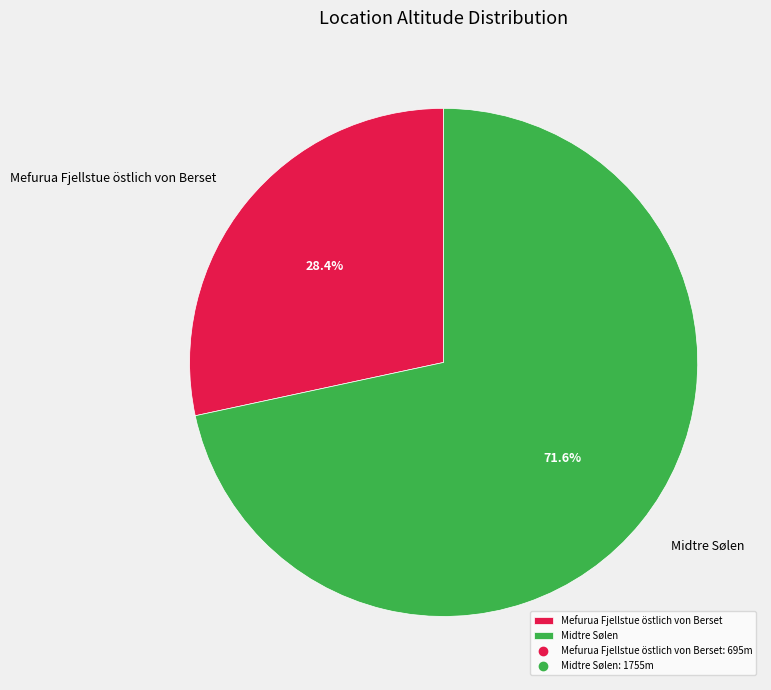

Rank the categories by value from lowest to highest.

Mefurua Fjellstue östlich von Berset, Midtre Sølen